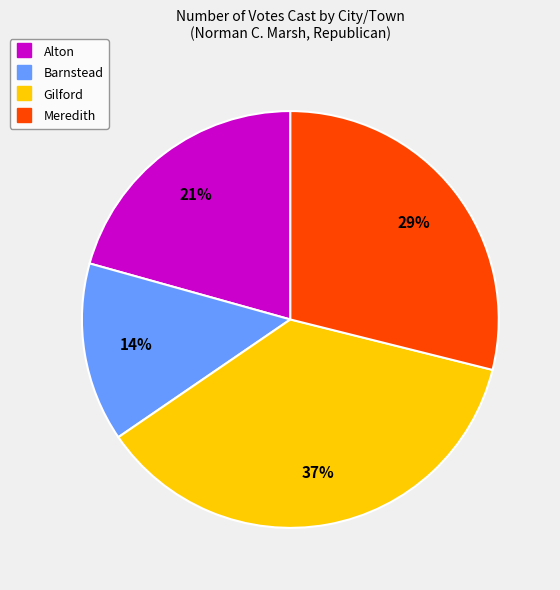

The Meredith slice represents 29% of the pie. True or false?

True